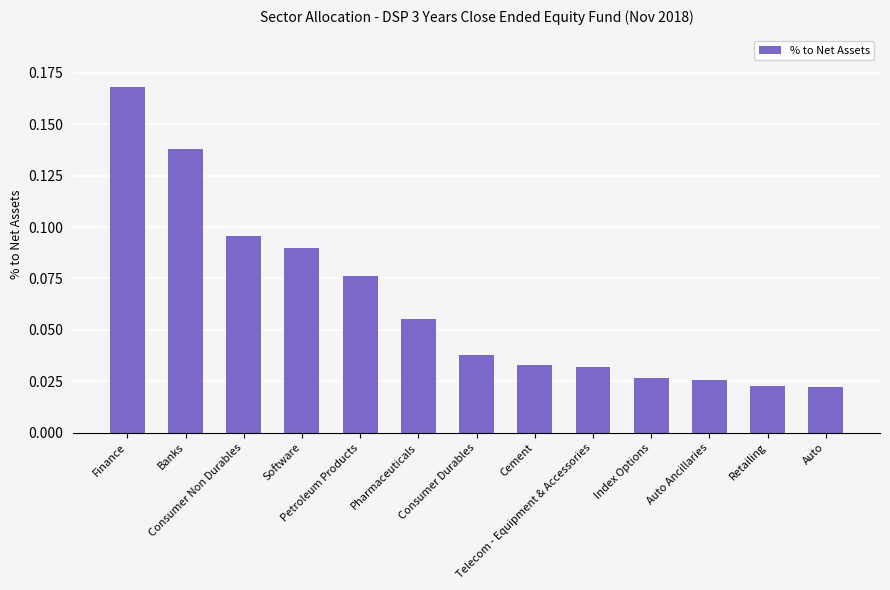

What is the sum of all values?

0.8